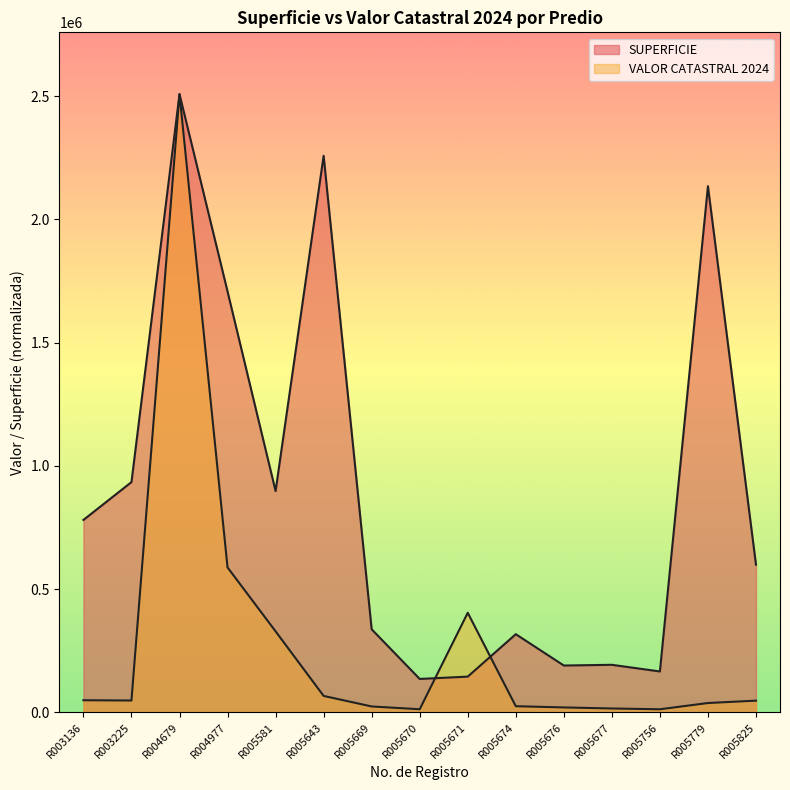

How many lines are shown in the chart?

2